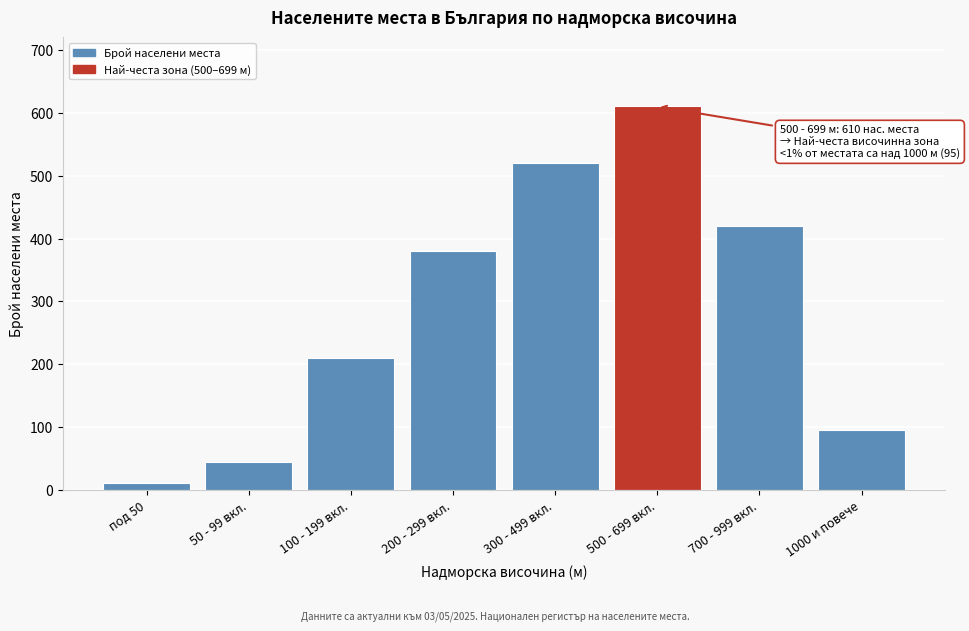

Reading left to right, list all the values displayed in this chart.

под 50=12	50 - 99 вкл.=45	100 - 199 вкл.=210	200 - 299 вкл.=380	300 - 499 вкл.=520	500 - 699 вкл.=610	700 - 999 вкл.=420	1000 и повече=95